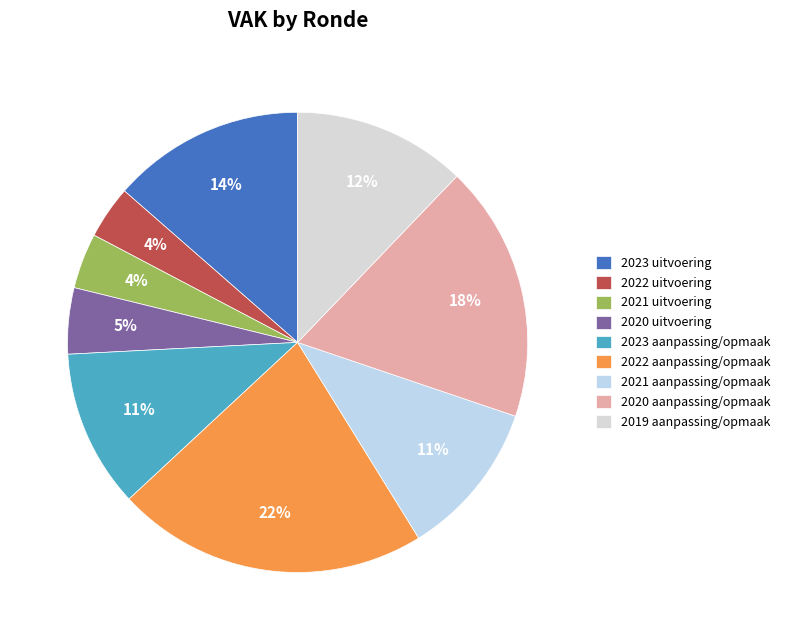

Count the number of slices in the pie.

9